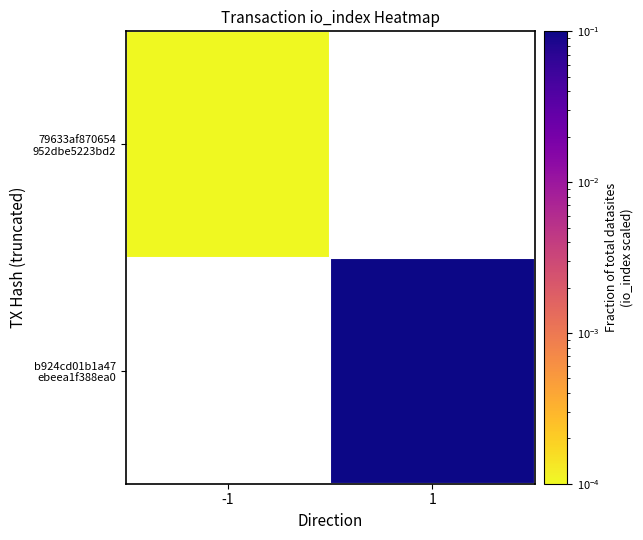

Is the value of 79633af870654 952dbe5223bd2 at -1 greater than the value of b924cd01b1a47 ebeea1f388ea0 at 1?

No